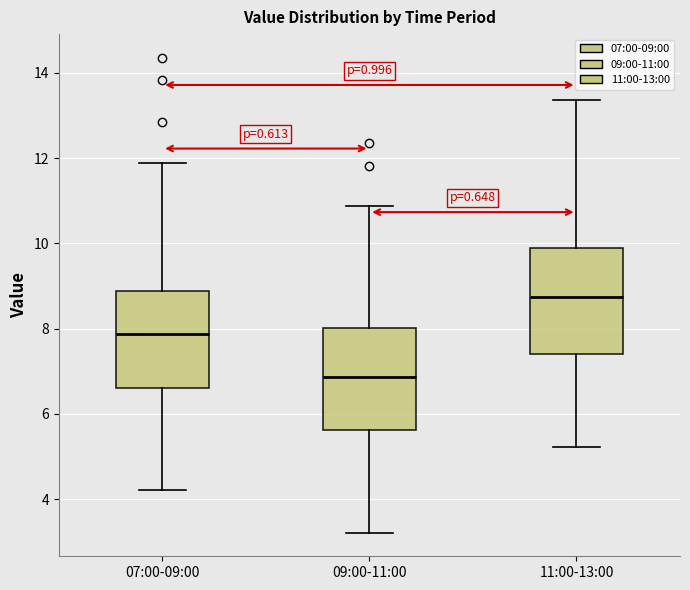

Which box has the lowest median line?

09:00-11:00